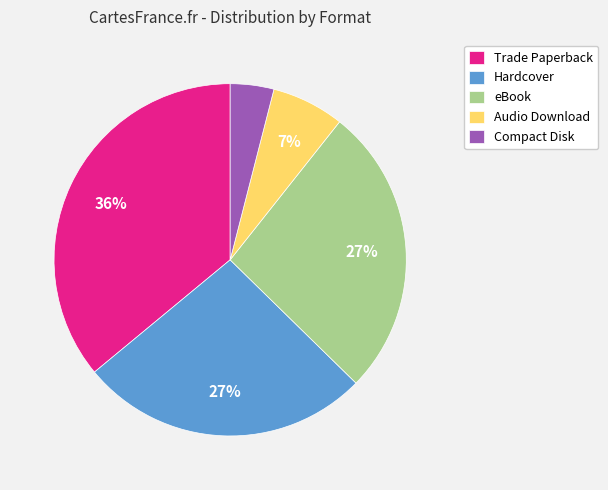

To the nearest percent, what is the difference between the largest and smallest slice percentages?

32%